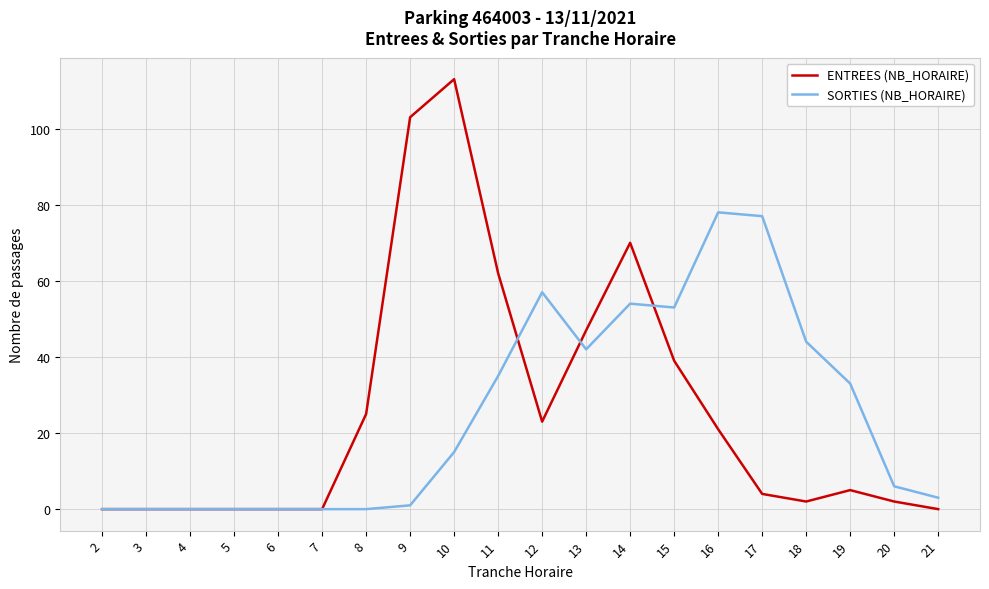

Between 6 and 18, which series saw the biggest shift?

SORTIES (NB_HORAIRE)